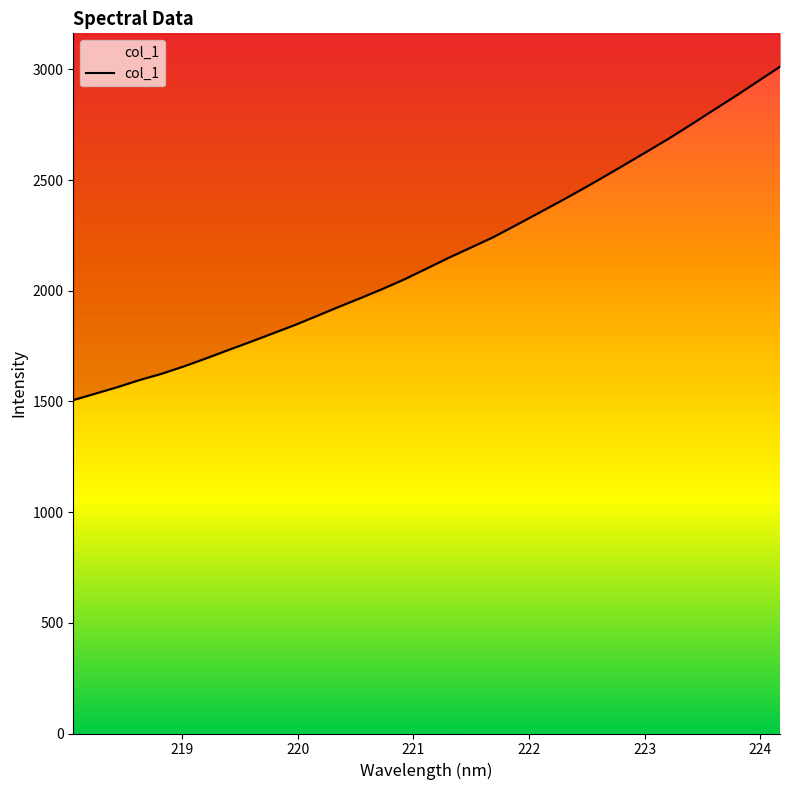

True or false: the data shows 441.8 at 224.

False